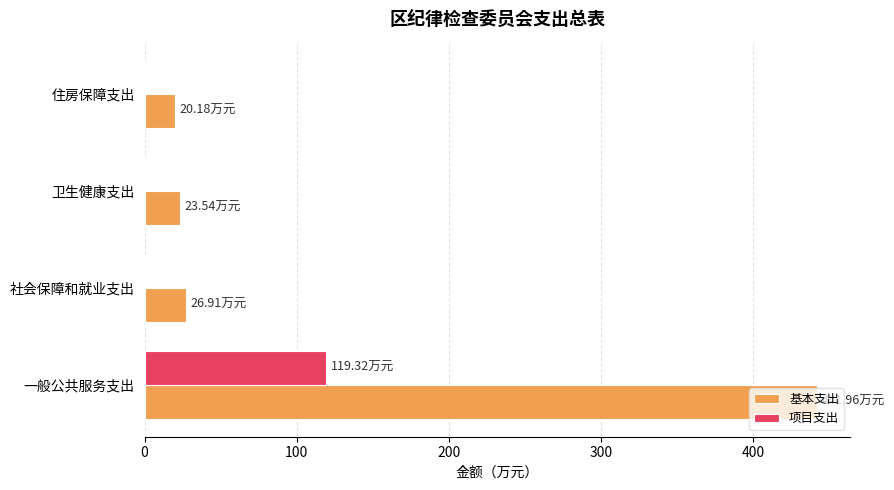

Which series has the largest total across all categories?

基本支出